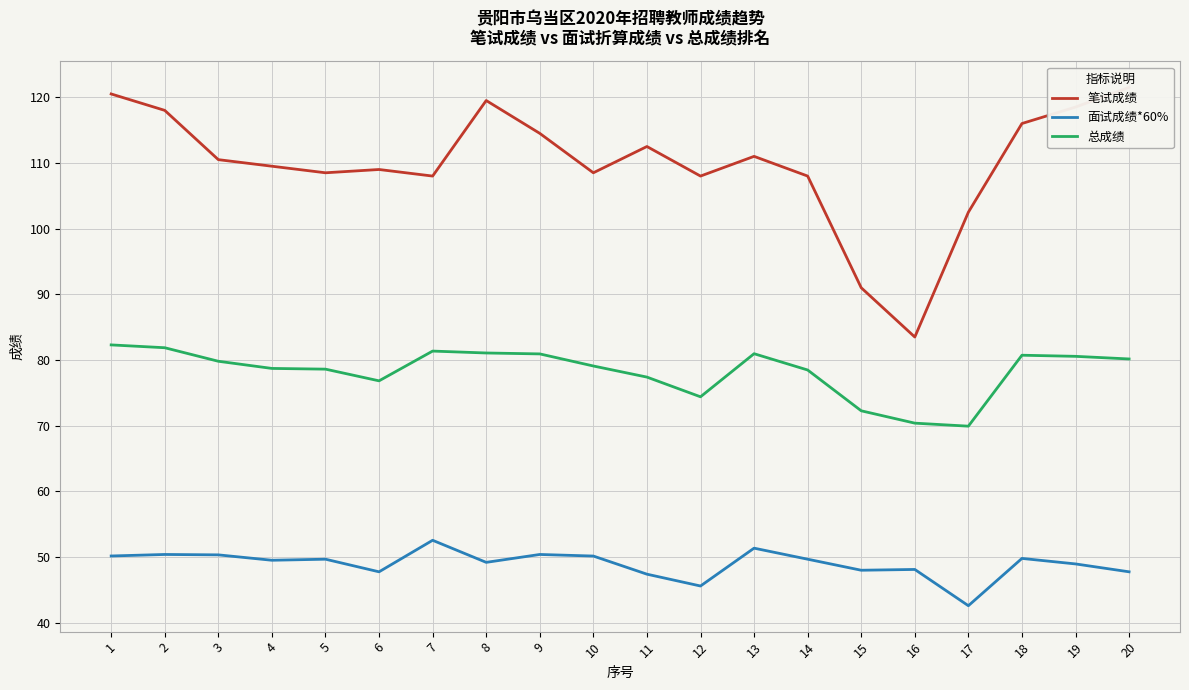

True or false: 面试成绩*60% and 总成绩 cross at least once.

False